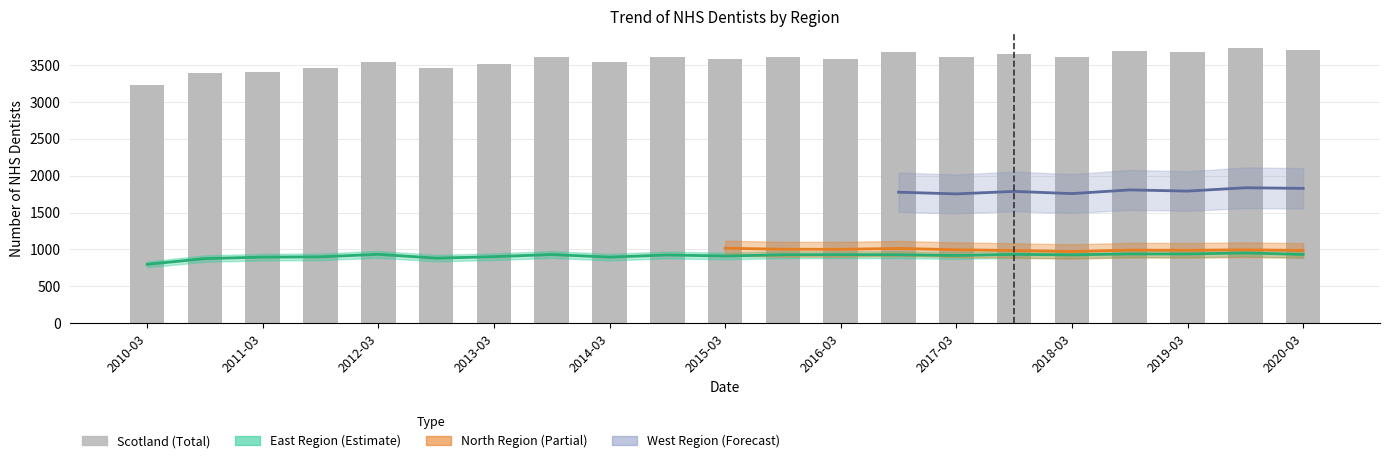

What is the difference between the maximum and minimum values in the East Region series?

155